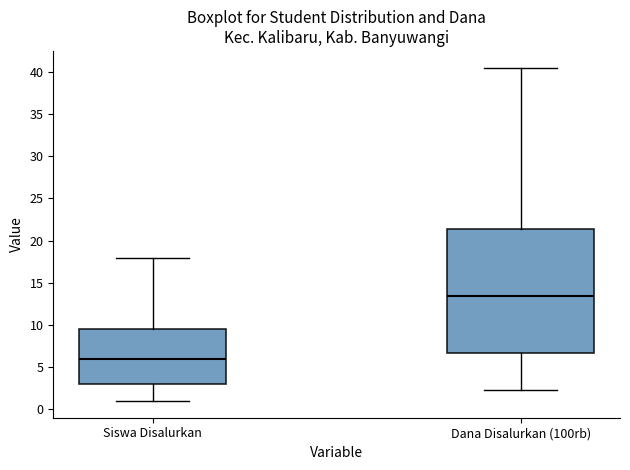

Where is the lower edge of the box for Siswa Disalurkan on the y-axis? The values are not printed on the chart, so give them approximately, as read against the axis.

3.0